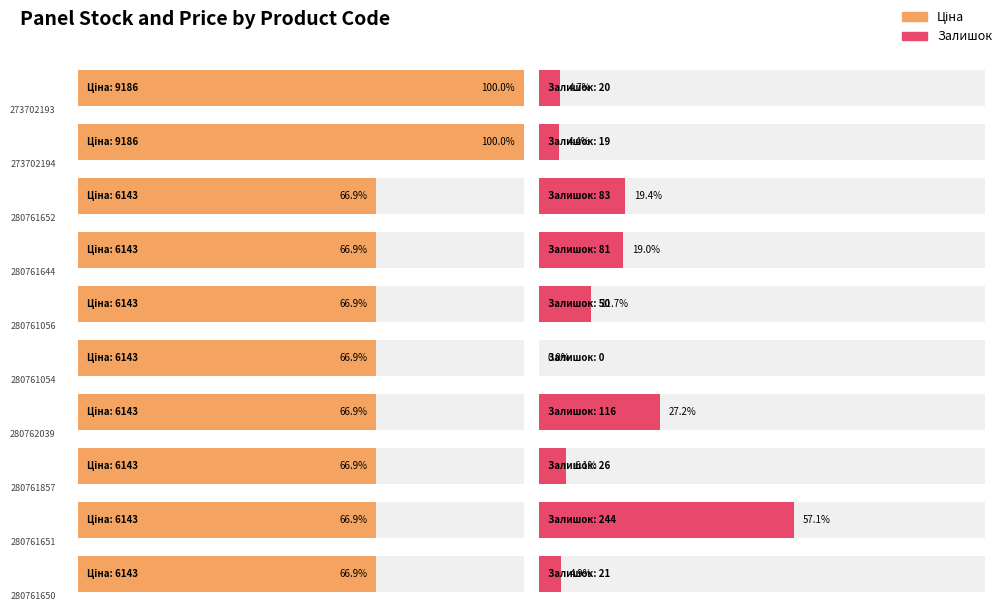

Which category has the highest value across all series?

273702193